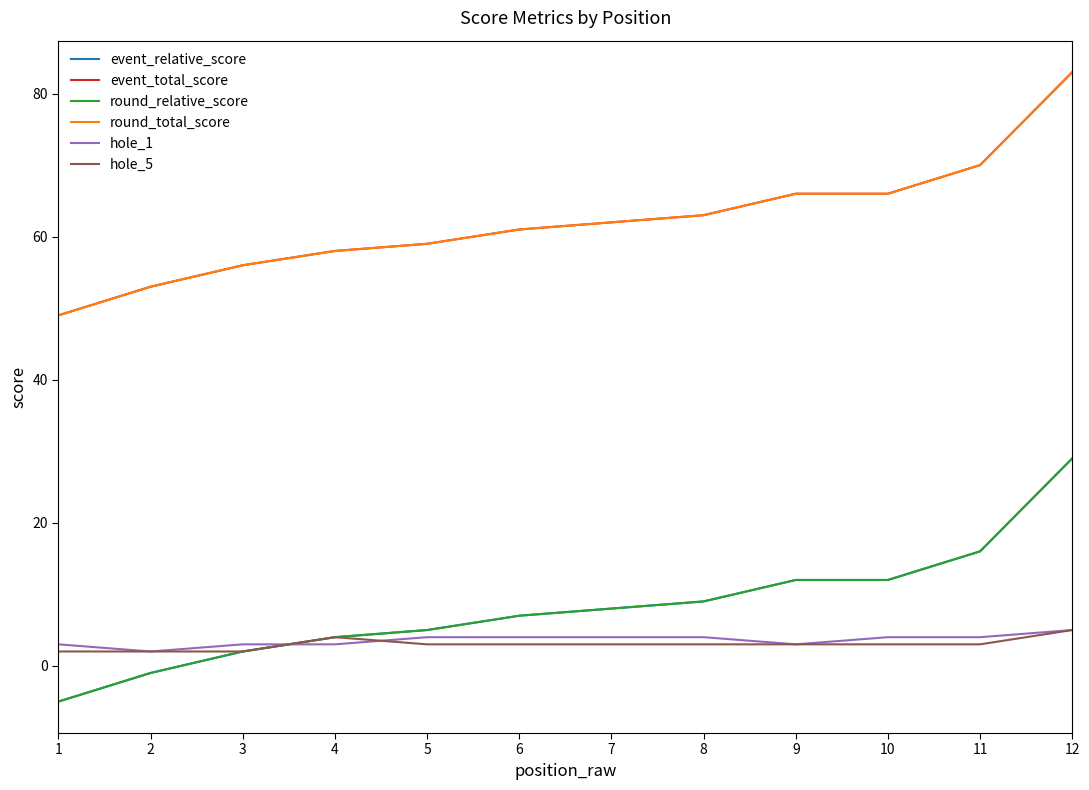

Is it true that event_relative_score equals 6 at 4?

False